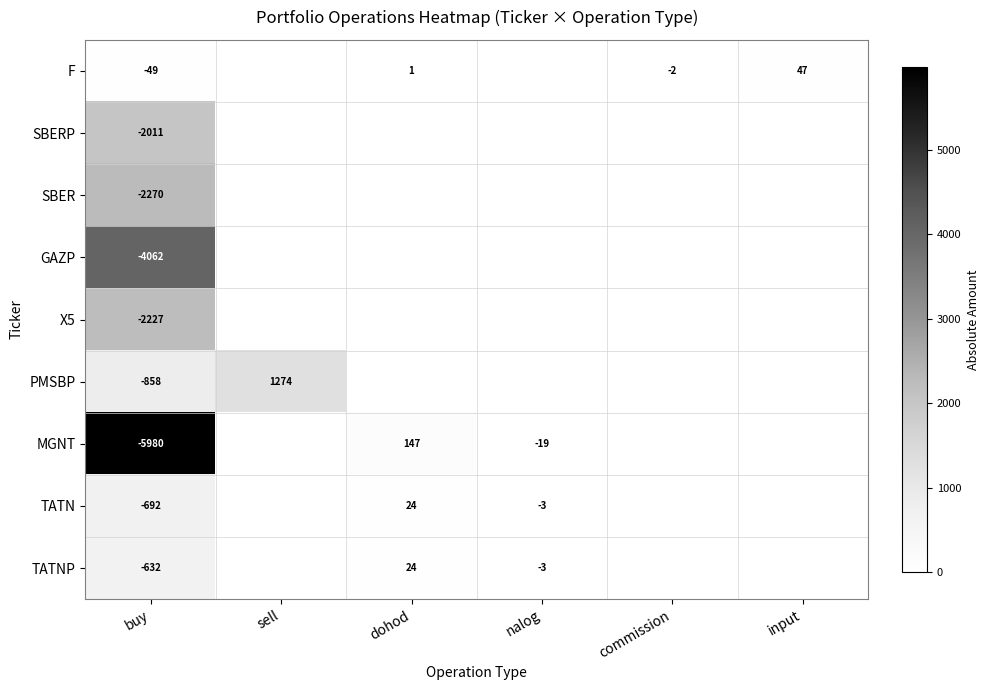

What is the spread (max minus min) of values at buy?

5931